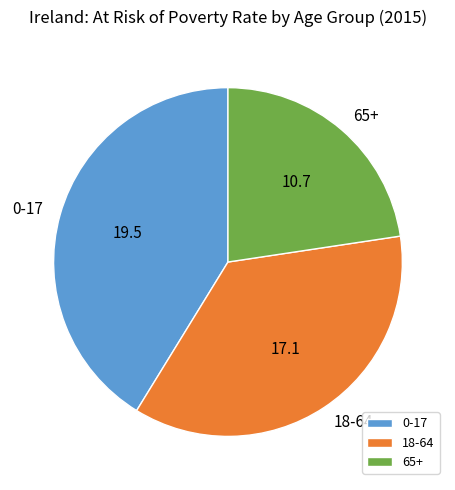

Approximately how many times larger is the value at 0-17 compared to 65+?

1.8